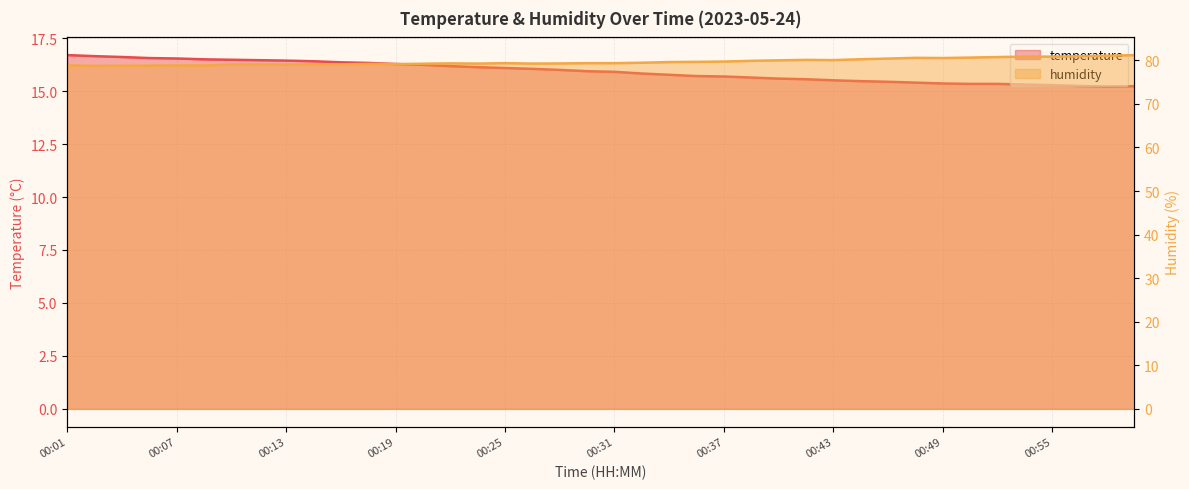

What is the difference between the humidity values at 00:40 and 00:44?

0.2